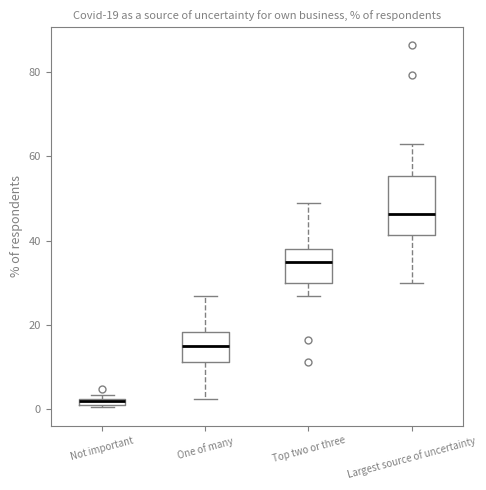

Comparing the boxes themselves (not the whiskers), which one is the tallest?

Largest source of uncertainty